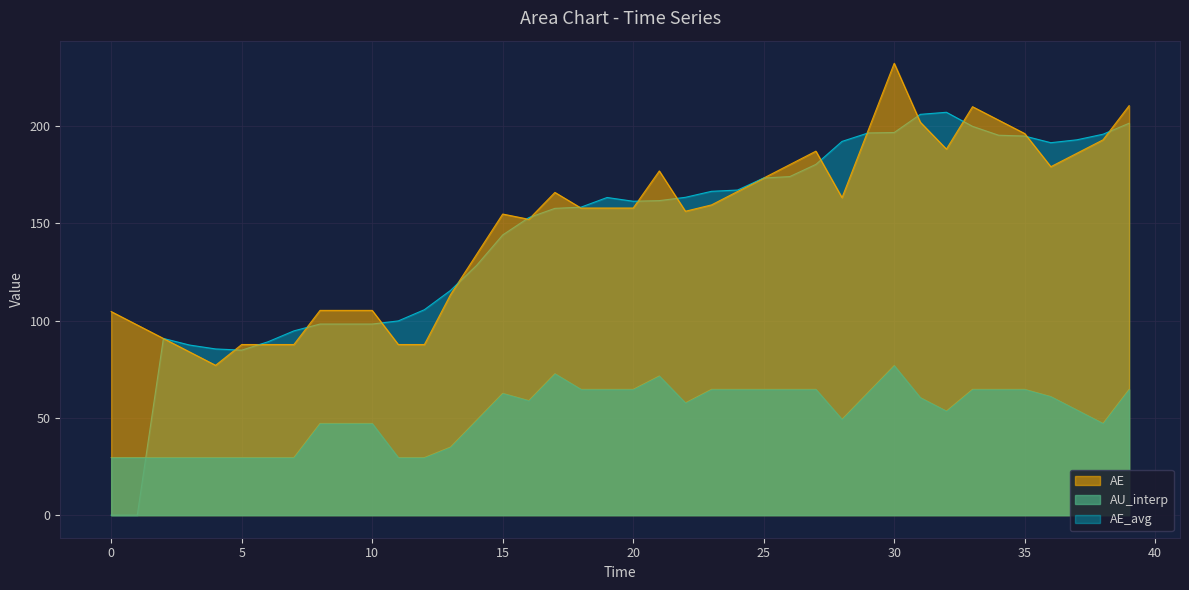

How many data points in AE_avg are less than 161?

19